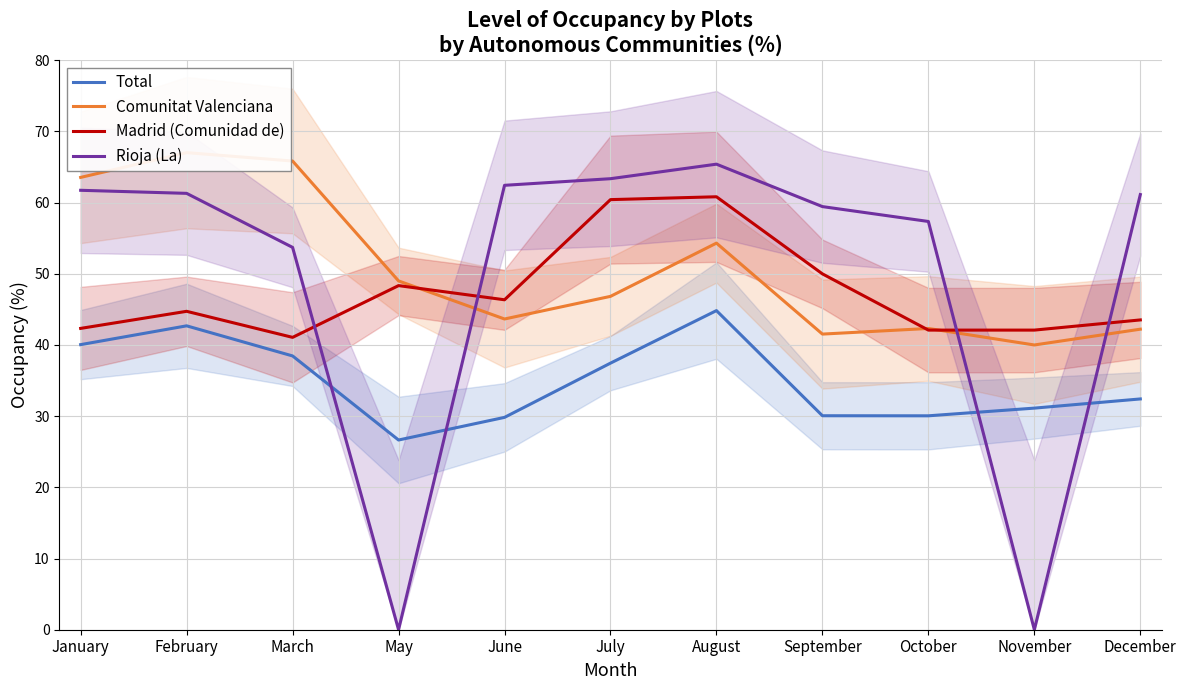

Reading left to right, transcribe all the data shown in this chart.

Total: January=40.0	February=42.7	March=38.5	May=26.6	June=29.8	July=37.5	August=44.8	September=30.1	October=30.1	November=31.1	December=32.4
Comunitat Valenciana: January=63.5	February=67.0	March=65.8	May=49.0	June=43.6	July=46.8	August=54.3	September=41.5	October=42.3	November=40.0	December=42.2
Madrid (Comunidad de): January=42.3	February=44.7	March=41.1	May=48.3	June=46.4	July=60.4	August=60.8	September=50.0	October=42.1	November=42.1	December=43.5
Rioja (La): January=61.7	February=61.3	March=53.7	May=0.0	June=62.4	July=63.4	August=65.4	September=59.4	October=57.4	November=0.0	December=61.1